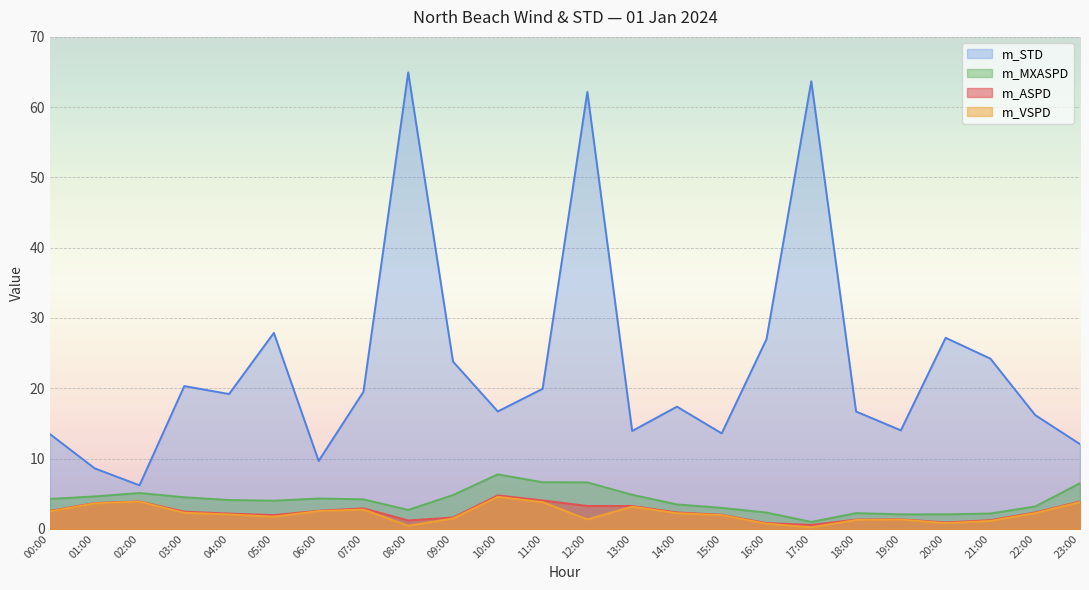

The value of m_MXASPD at 21:00 is 2.2. True or false?

True